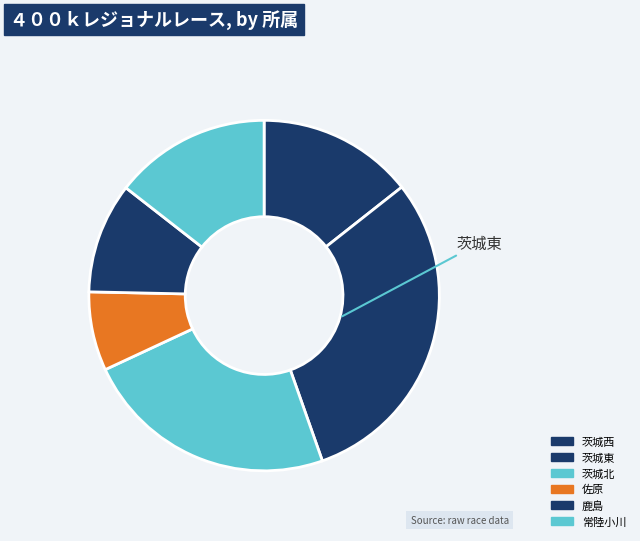

Does 茨城東 account for over 50% of the chart?

No